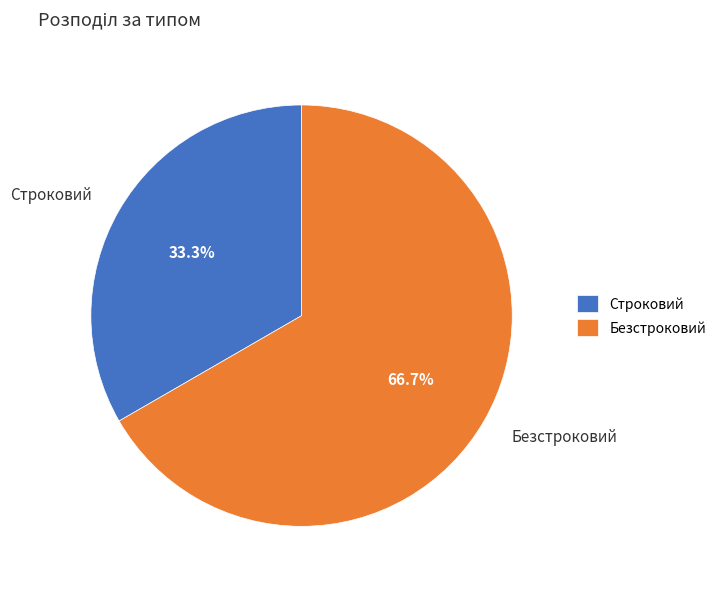

To the nearest percent, what is the average slice percentage?

50%